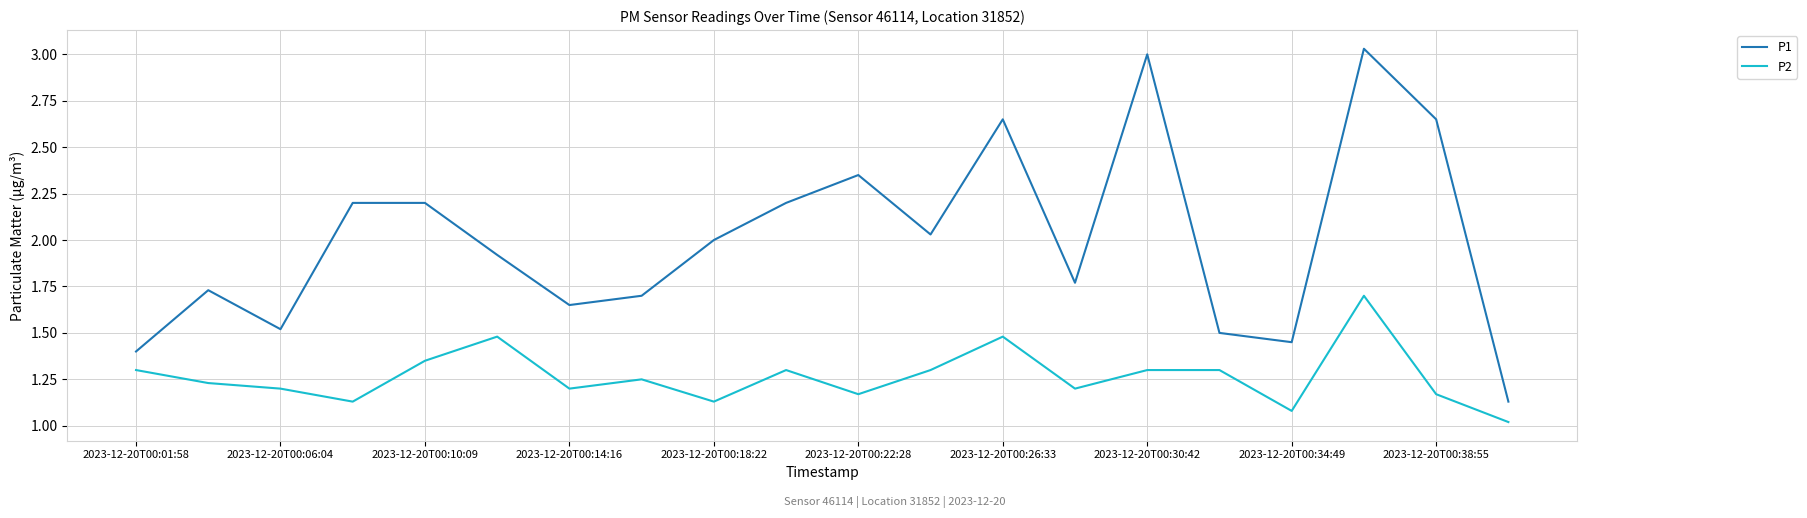

How many lines are shown in the chart?

2